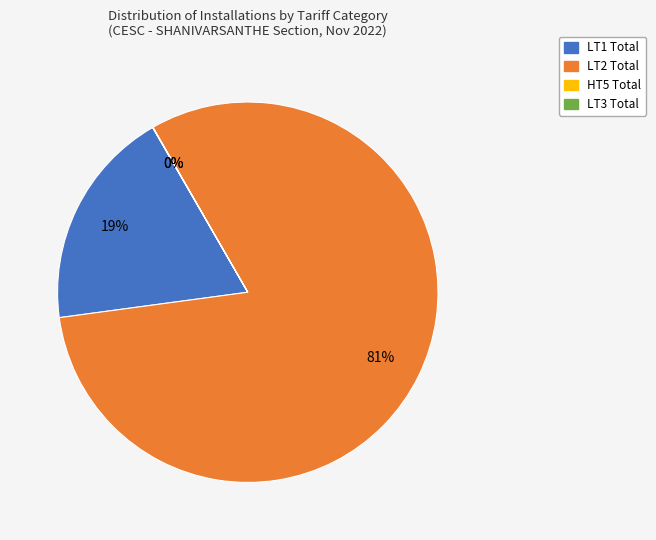

What percentage is the LT2 Total slice, to the nearest percent?

81%